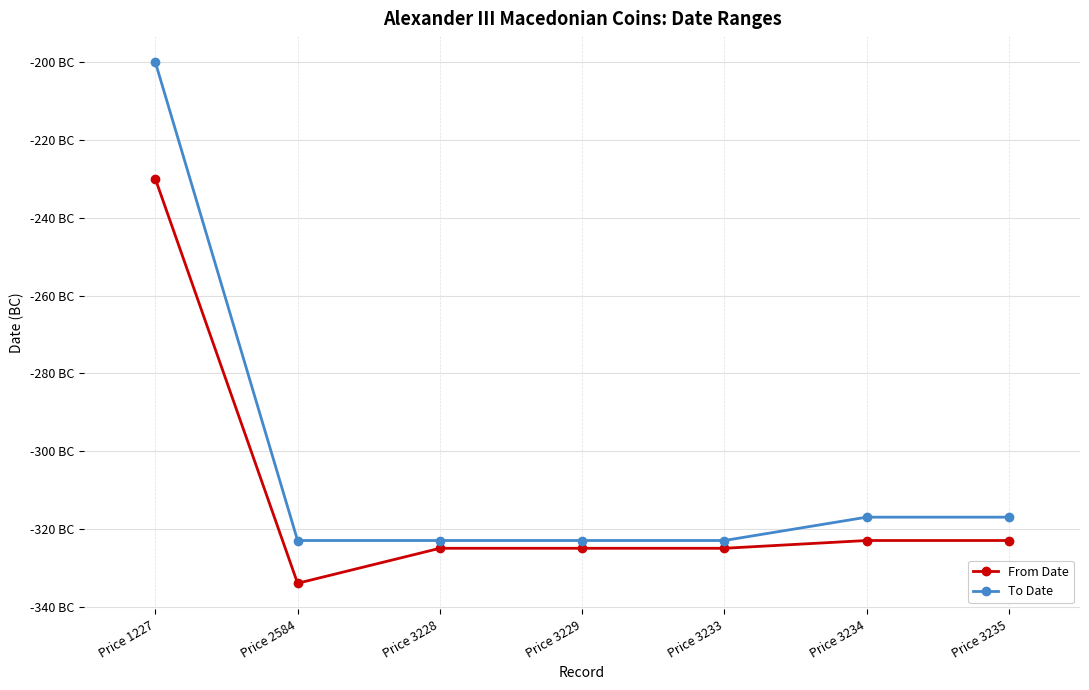

At which label does To Date reach its peak?

Price 1227